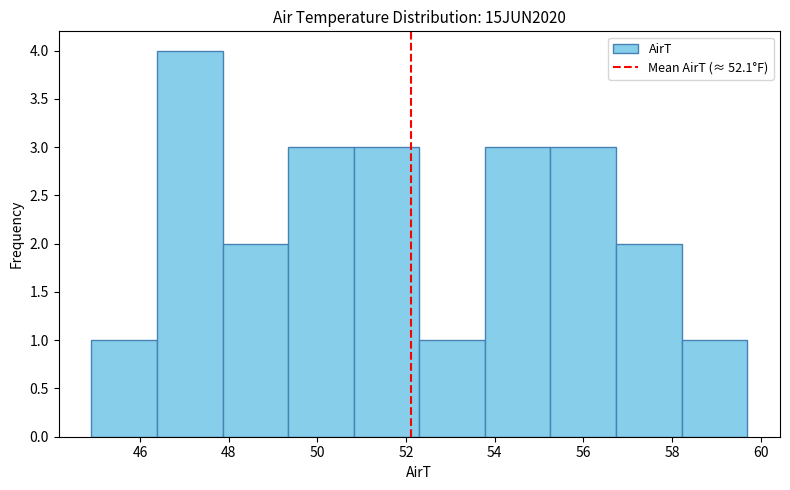

How tall is the bar that spans 44.90 to 46.38 on the x-axis? Neither the bar edges nor the heights are printed on the chart, so give them approximately, as read against the axes.

1